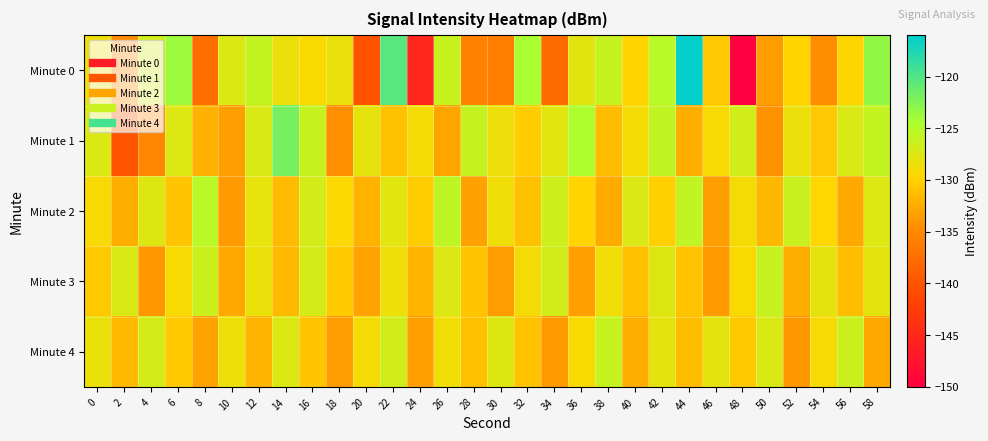

Which series has the widest spread of values?

Minute 0